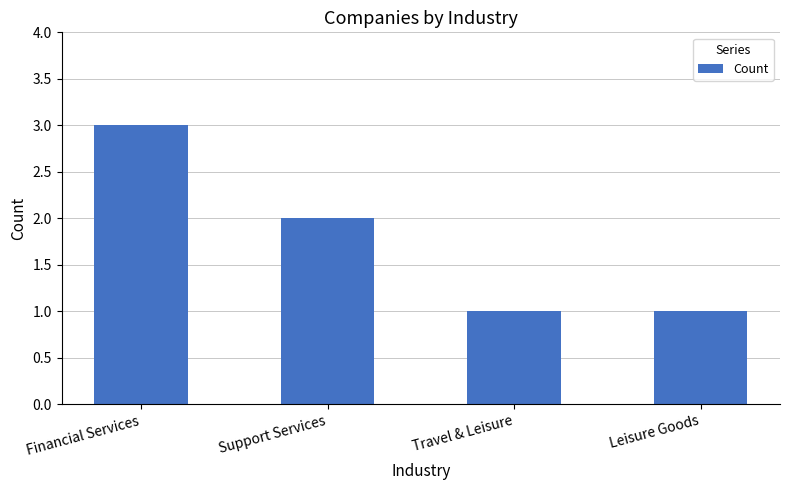

How many data points does each series have?

4